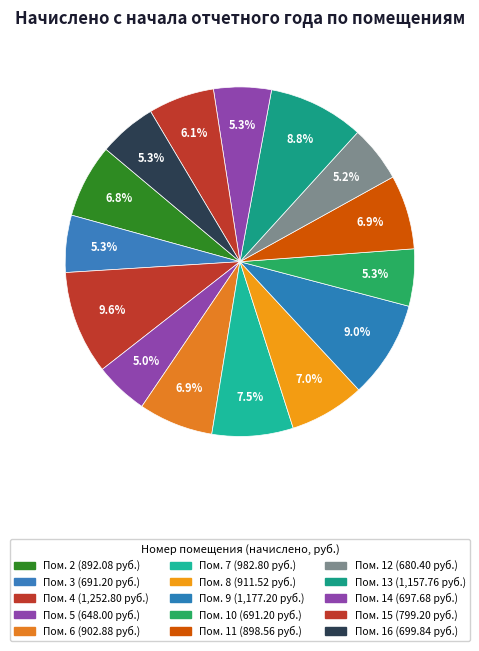

How many slices are in this pie chart?

15